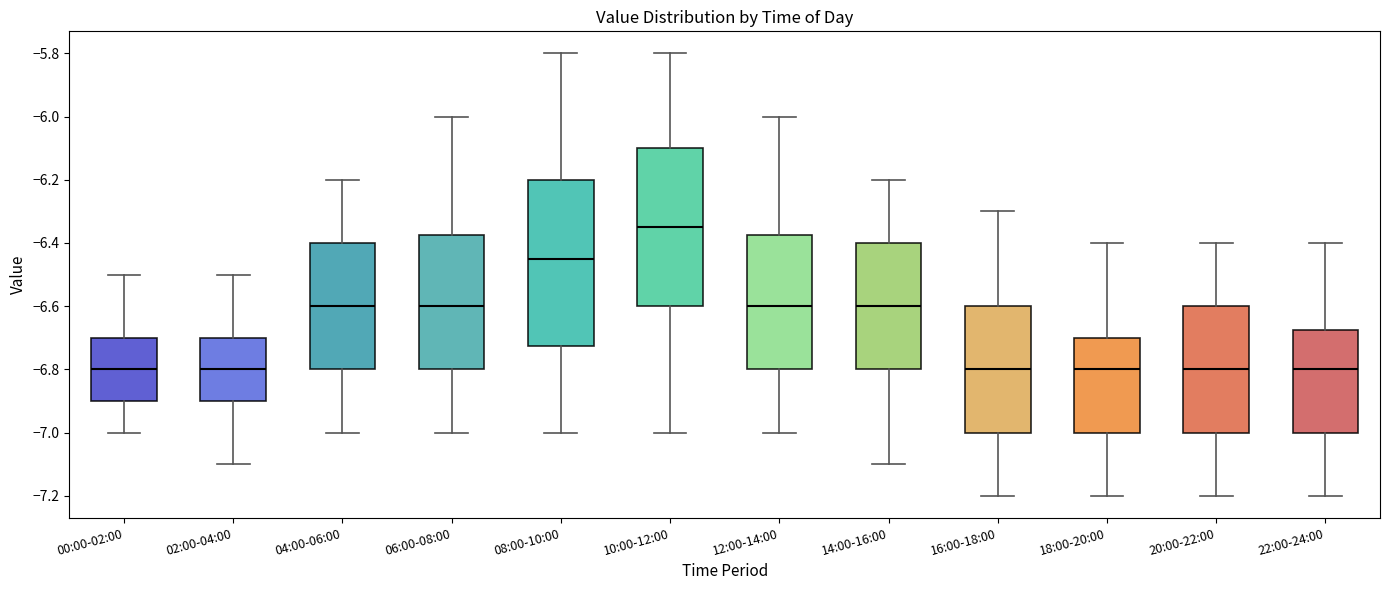

Where is the upper edge of the box for 06:00-08:00 on the y-axis? The values are not printed on the chart, so give them approximately, as read against the axis.

-6.38